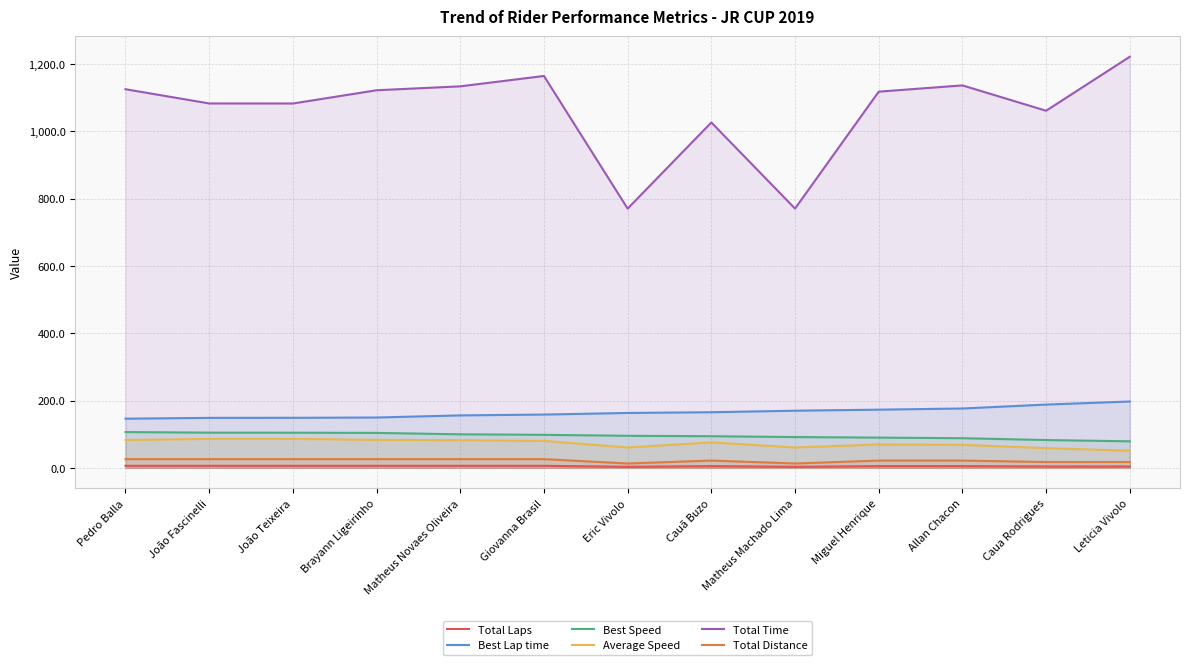

Reading left to right, extract all data points from this chart.

Total Laps: 6.0	6.0	6.0	6.0	6.0	6.0	3.0	5.0	3.0	5.0	5.0	4.0	4.0
Best Lap time: 145.9	148.4	148.6	149.5	155.8	158.2	163.0	165.2	169.7	172.8	176.2	187.9	197.0
Best Speed: 106.3	104.5	104.4	103.8	99.6	98.0	95.2	93.9	91.4	89.8	88.0	82.5	78.8
Average Speed: 82.8	86.0	86.0	83.0	82.1	80.0	60.4	75.6	60.4	69.4	68.3	58.5	50.8
Total Time: 1124.6	1082.4	1082.2	1121.6	1133.2	1164.0	770.0	1025.8	770.1	1117.3	1136.0	1060.7	1221.1
Total Distance: 25.9	25.9	25.9	25.9	25.9	25.9	12.9	21.5	12.9	21.5	21.5	17.2	17.2